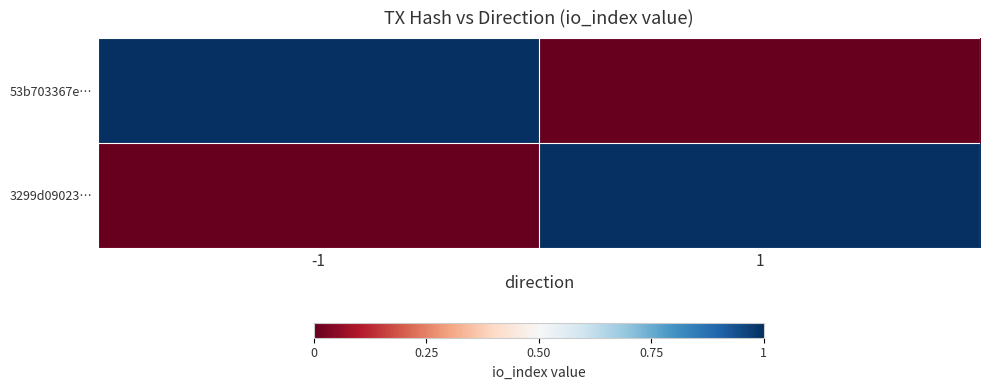

Reading right to left, transcribe all the data shown in this chart.

53b703367e…: 1=0	-1=1
3299d09023…: 1=1	-1=0